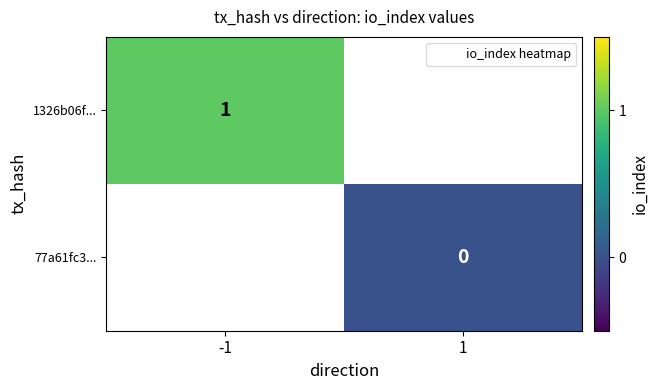

Rank the series at 1 from highest to lowest value.

1326b06f..., 77a61fc3...